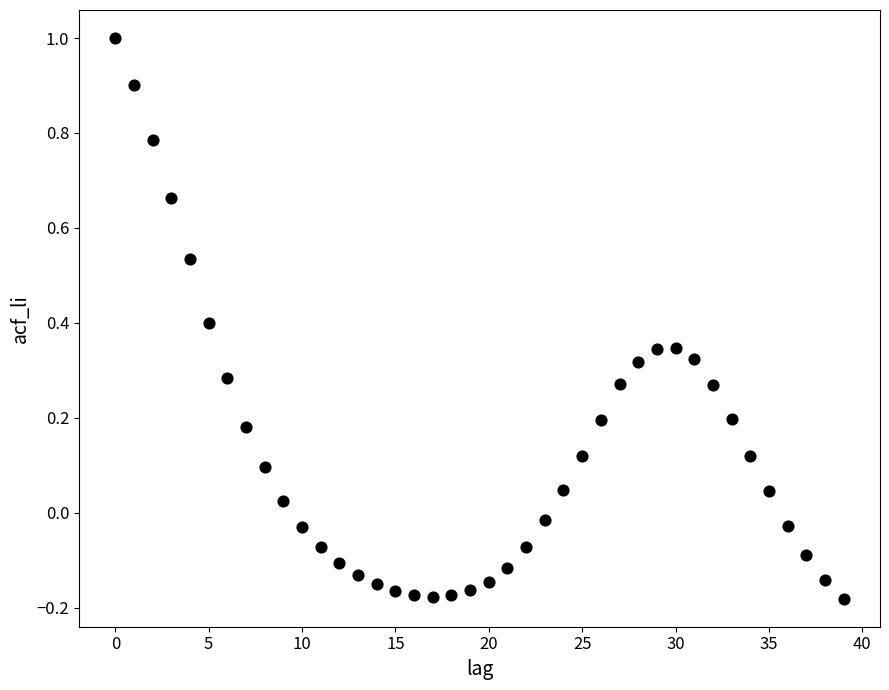

What is the range of Y values (max minus min)?

1.2